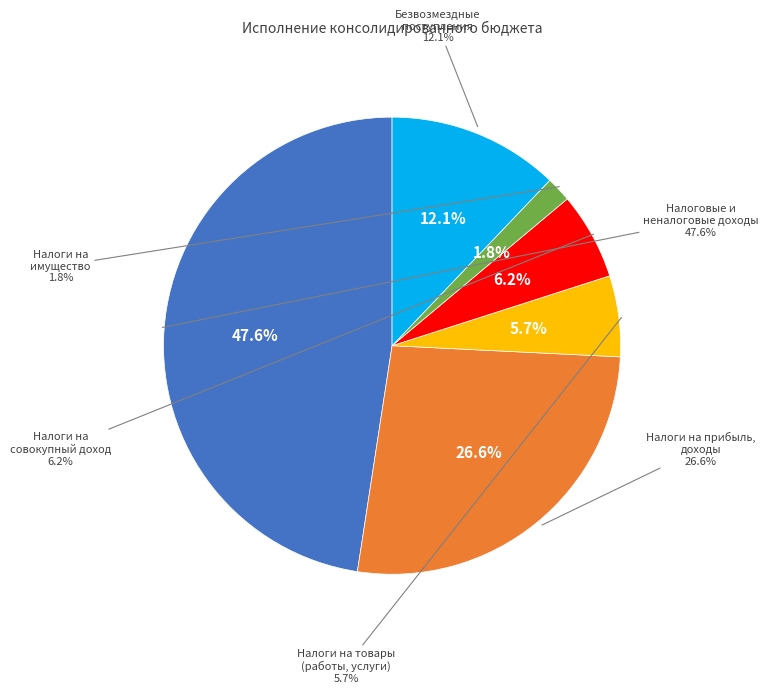

Is there a majority slice in this chart?

No